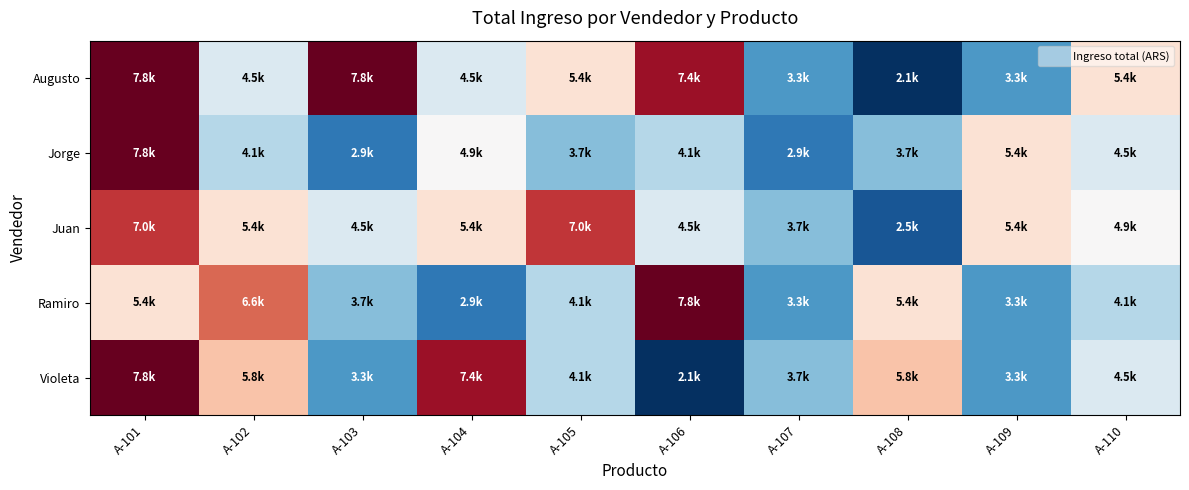

How many distinct data groups are displayed?

5